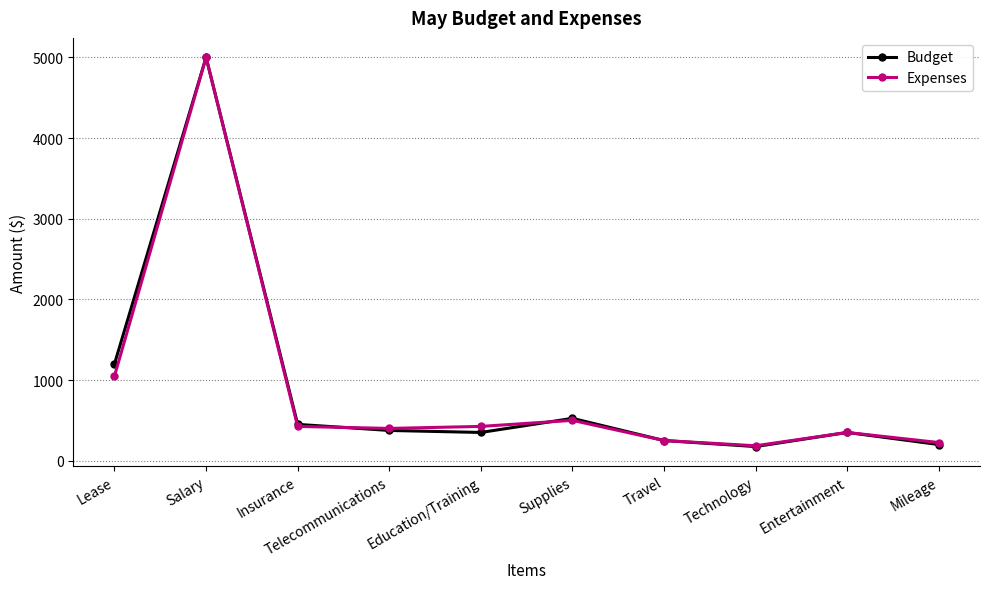

Reading left to right, list all the values displayed in this chart.

Budget: Lease=1200	Salary=5000	Insurance=450	Telecommunications=375	Education/Training=350	Supplies=525	Travel=250	Technology=175	Entertainment=350	Mileage=200
Expenses: Lease=1050	Salary=5000	Insurance=425	Telecommunications=400	Education/Training=425	Supplies=500	Travel=250	Technology=185	Entertainment=350	Mileage=225